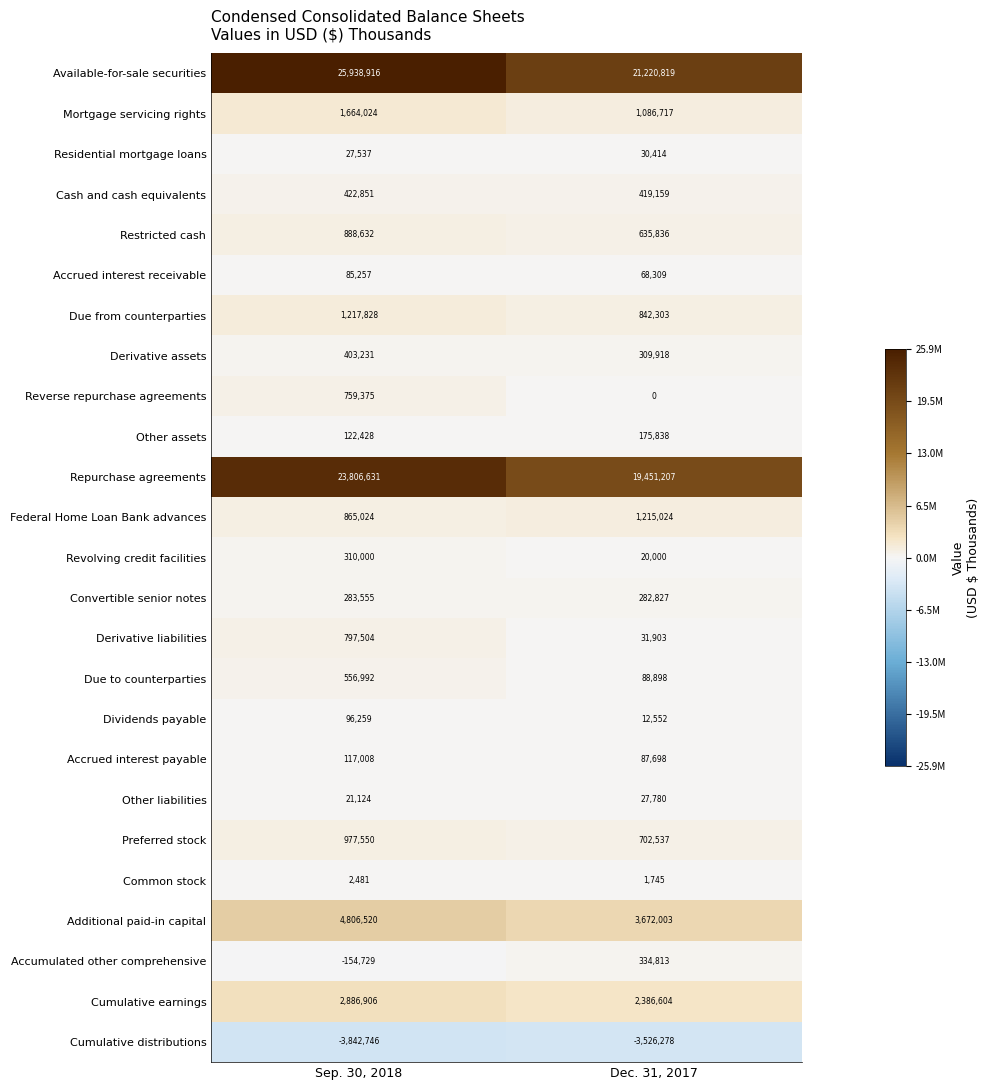

Which series has the largest total across all categories?

row_0